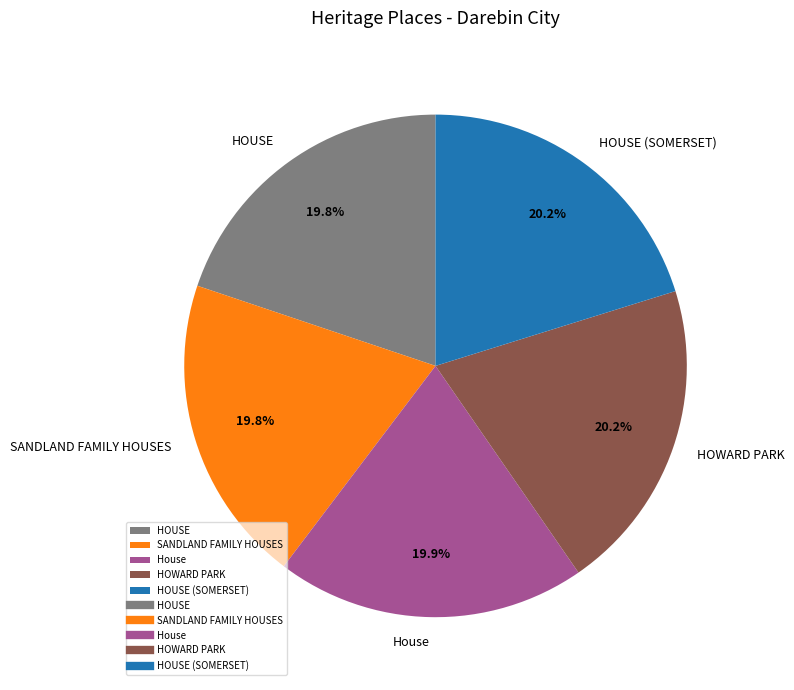

Does any single category account for the majority?

No